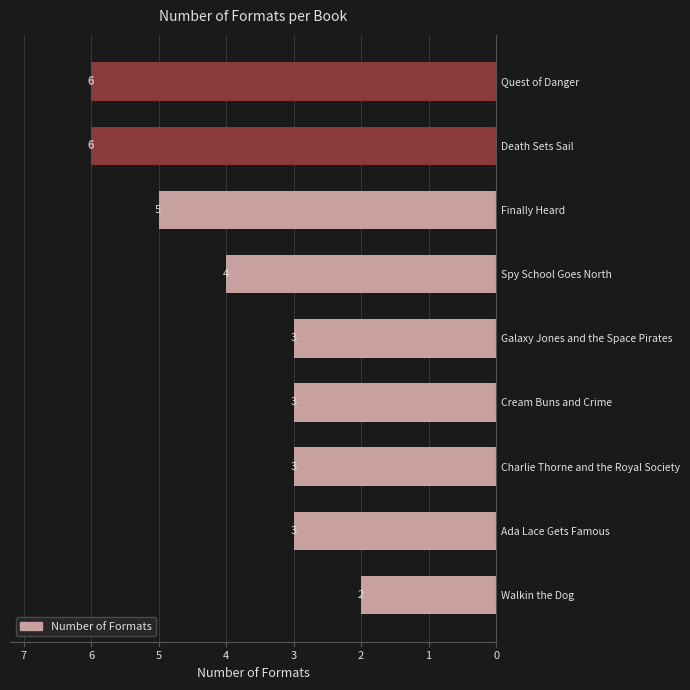

How many values are below 3?

1